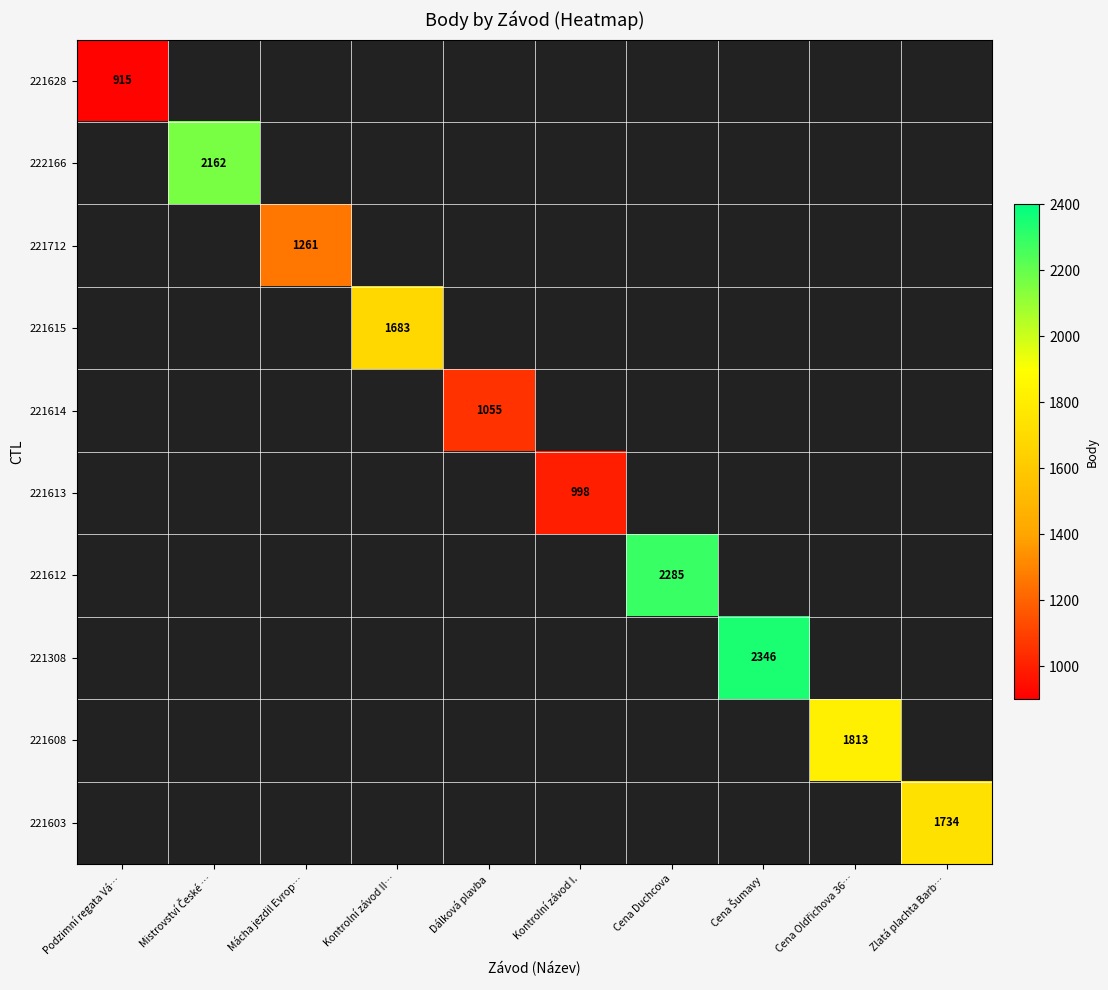

The value of 221613 at Kontrolní závod I. is 998. True or false?

True